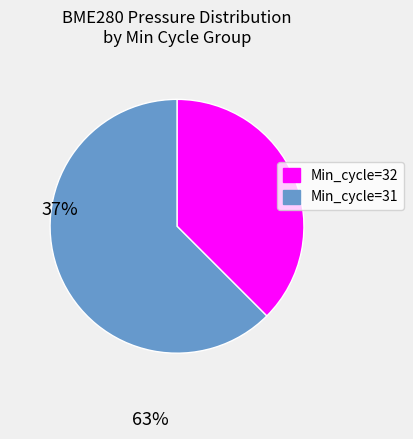

Between Min_cycle=32 and Min_cycle=31, which is larger?

Min_cycle=31